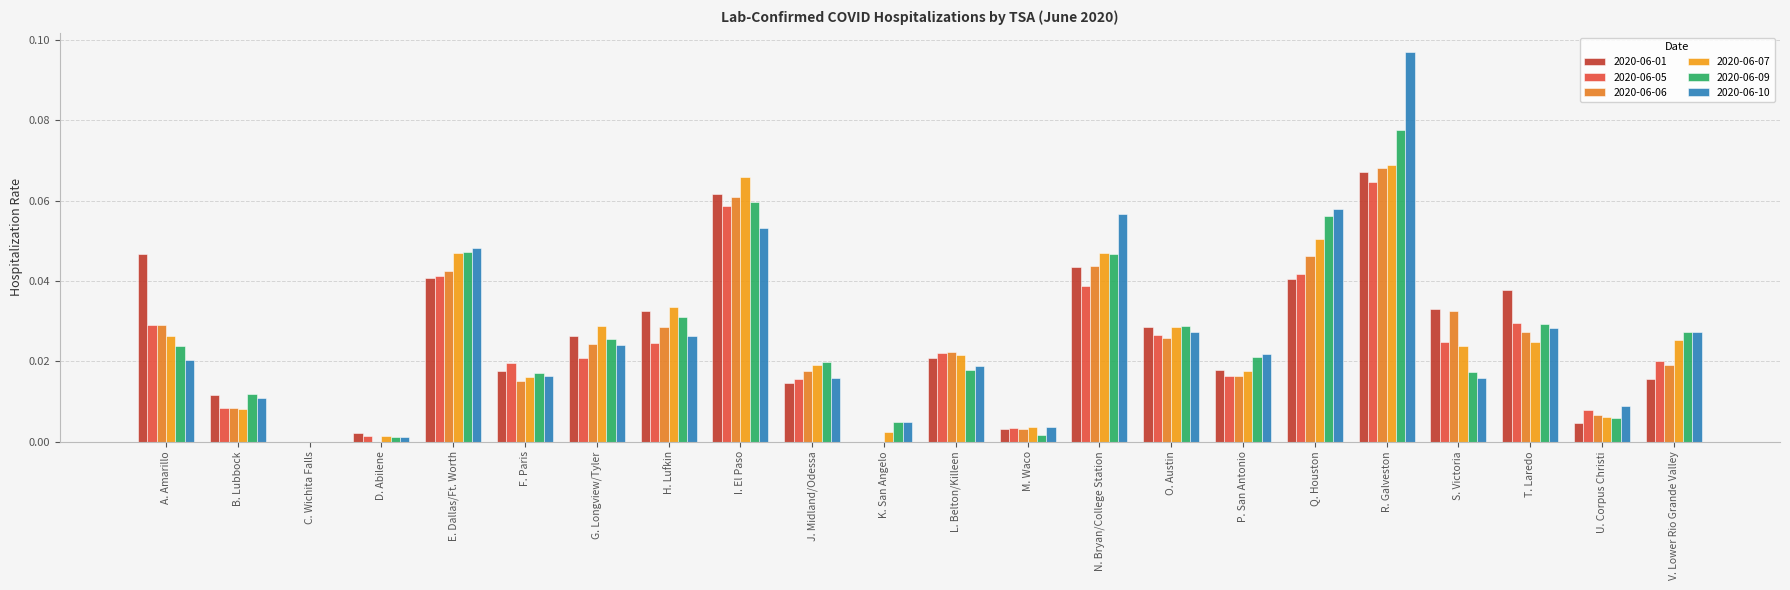

At B. Lubbock, list the series in order from largest to smallest.

2020-06-09, 2020-06-01, 2020-06-10, 2020-06-06, 2020-06-05, 2020-06-07